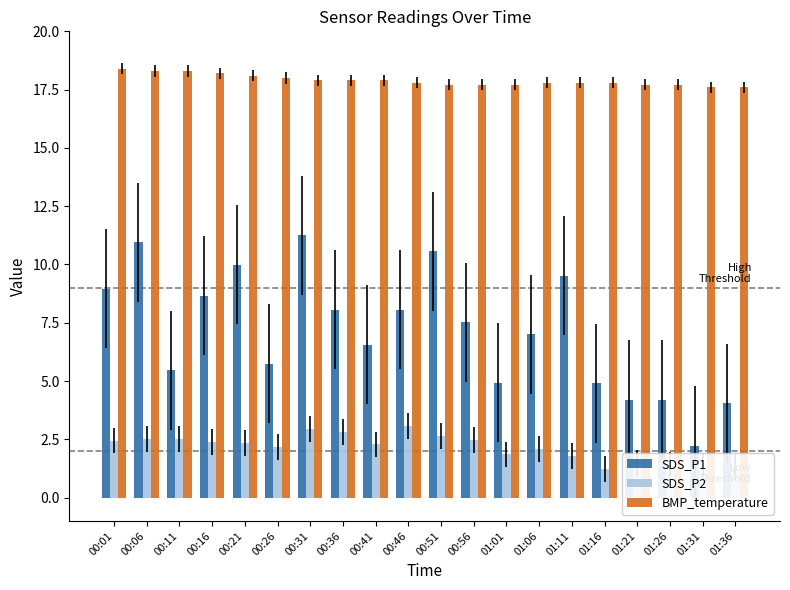

What is the difference between the maximum and minimum values in the BMP_temperature series?

0.8